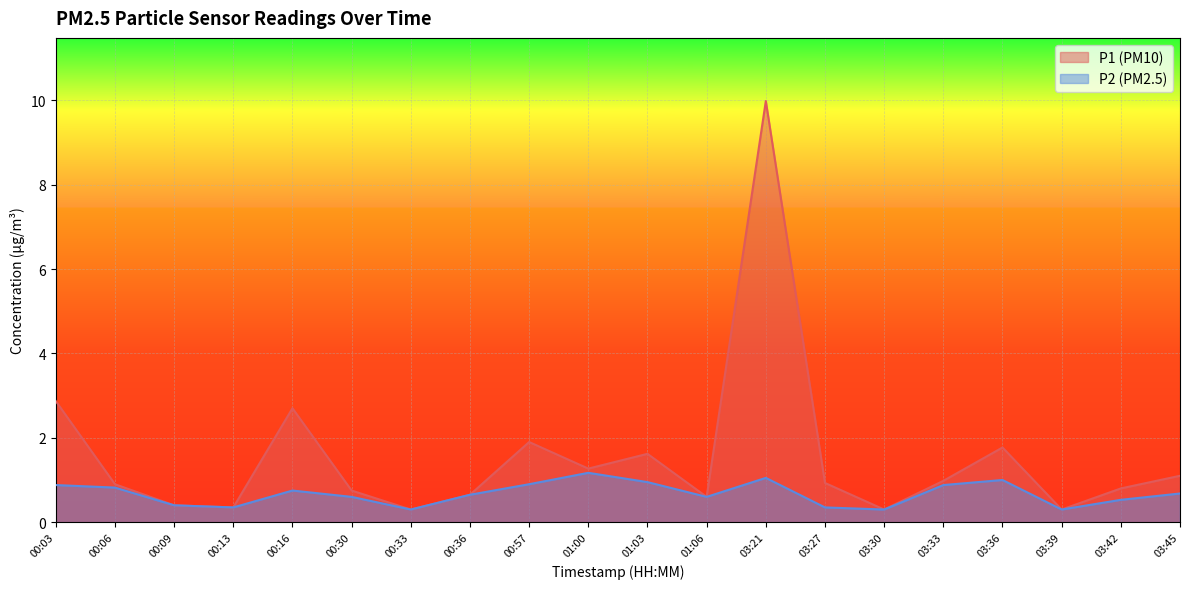

Reading left to right, extract all data points from this chart.

P1: 00:03=2.9	00:06=0.9	00:09=0.4	00:13=0.3	00:16=2.7	00:30=0.8	00:33=0.3	00:36=0.7	00:57=1.9	01:00=1.3	01:03=1.6	01:06=0.6	03:21=10.0	03:27=0.9	03:30=0.3	03:33=1.0	03:36=1.8	03:39=0.3	03:42=0.8	03:45=1.1
P2: 00:03=0.9	00:06=0.8	00:09=0.4	00:13=0.3	00:16=0.8	00:30=0.6	00:33=0.3	00:36=0.7	00:57=0.9	01:00=1.2	01:03=0.9	01:06=0.6	03:21=1.1	03:27=0.3	03:30=0.3	03:33=0.9	03:36=1.0	03:39=0.3	03:42=0.5	03:45=0.7